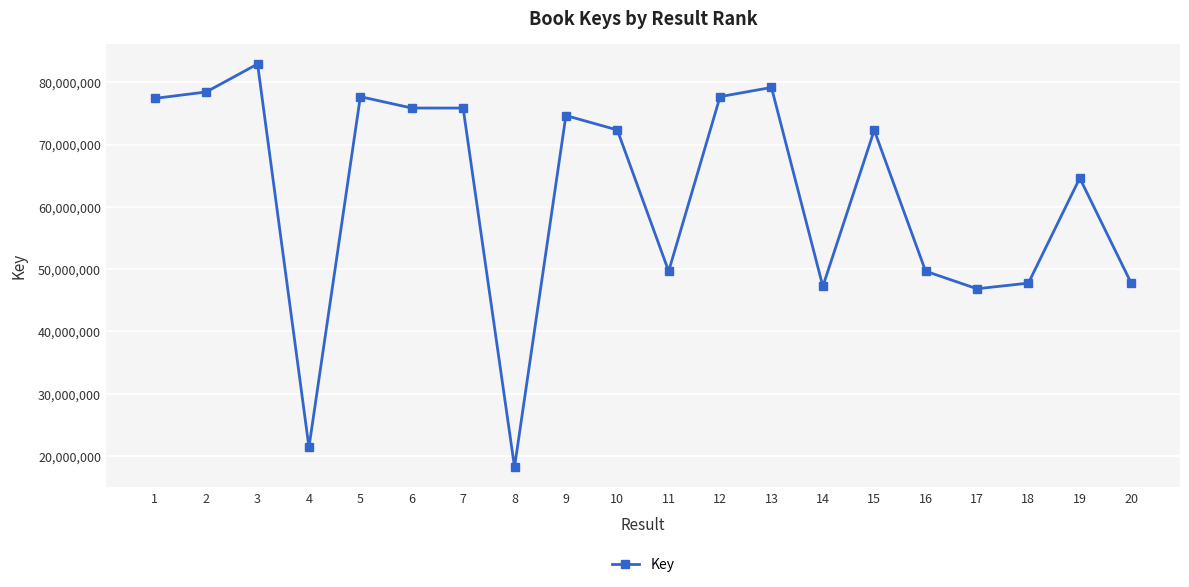

Approximately how many times larger is the value at 11 compared to 18?

1.0